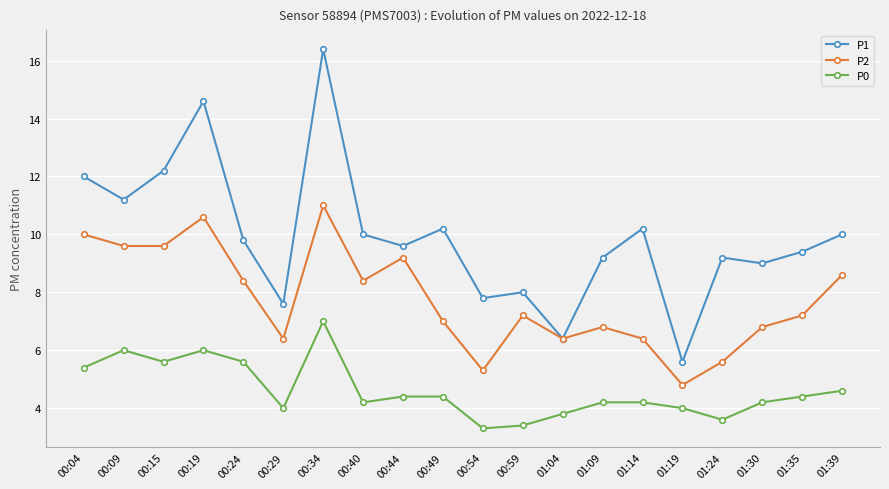

Which series changed the most between 01:04 and 01:09?

P1